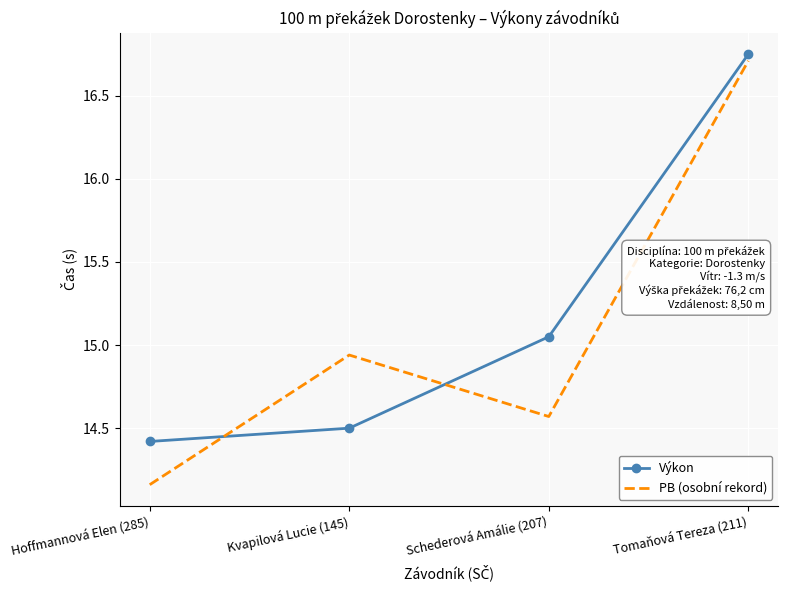

List the series in order of their peak value, highest first.

Výkon, PB (osobní rekord)